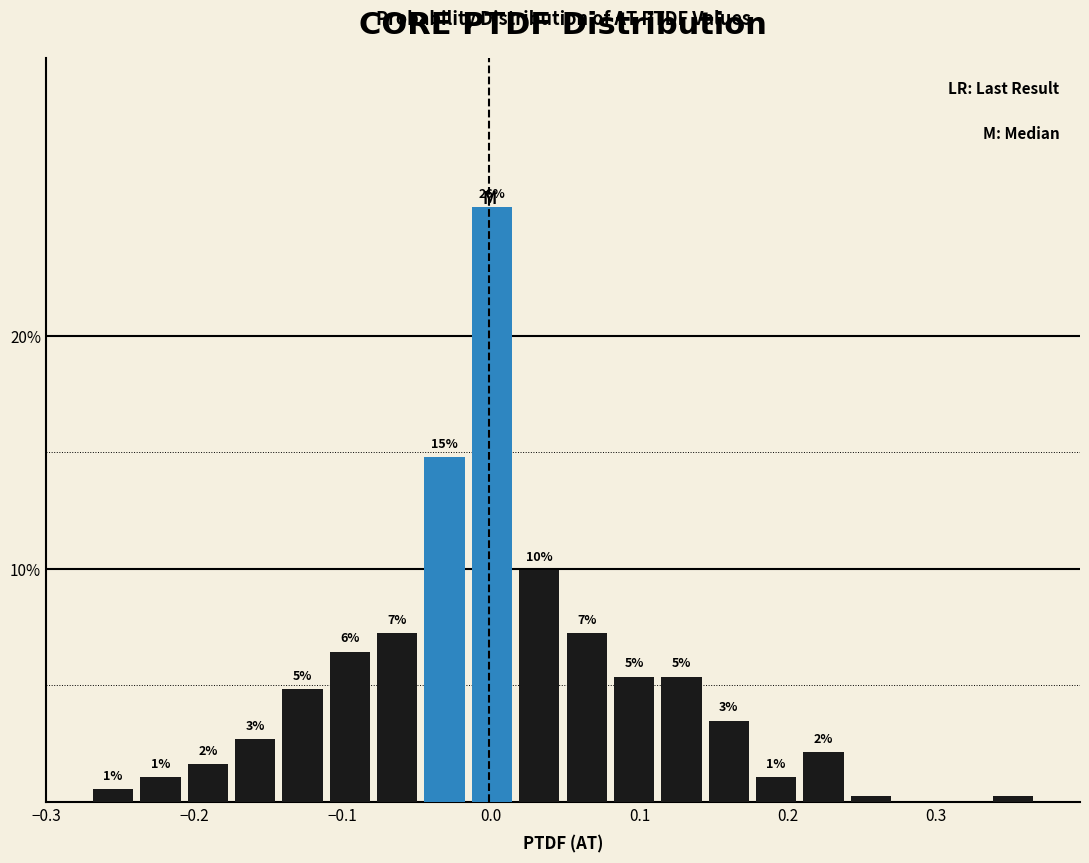

Read against the x-axis, roughly where is the centre of the tallest bar?

0.00